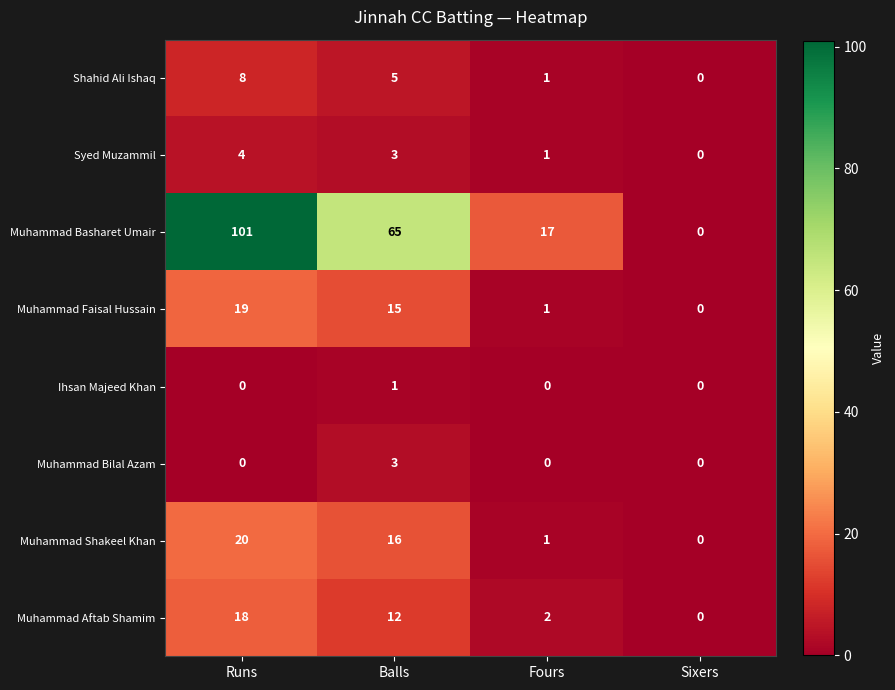

True or false: Muhammad Aftab Shamim has a value of 12 at Balls.

True